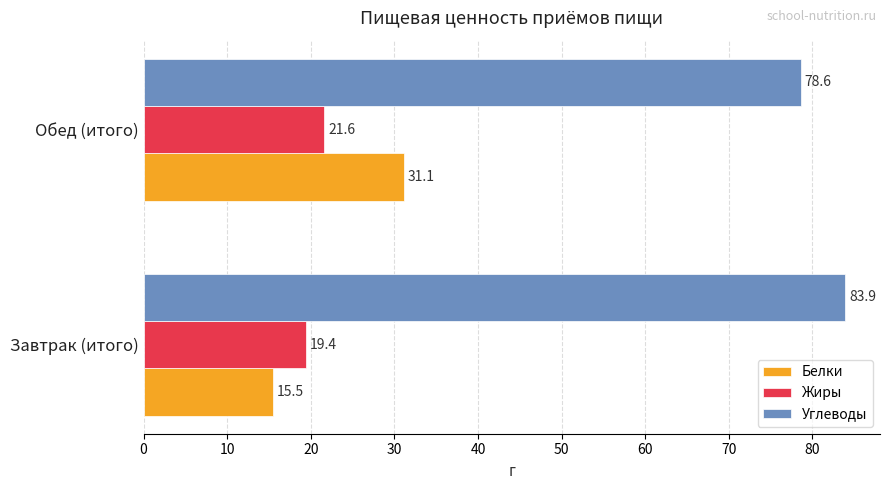

The value of Жиры at Обед (итого) is 21.6. True or false?

True